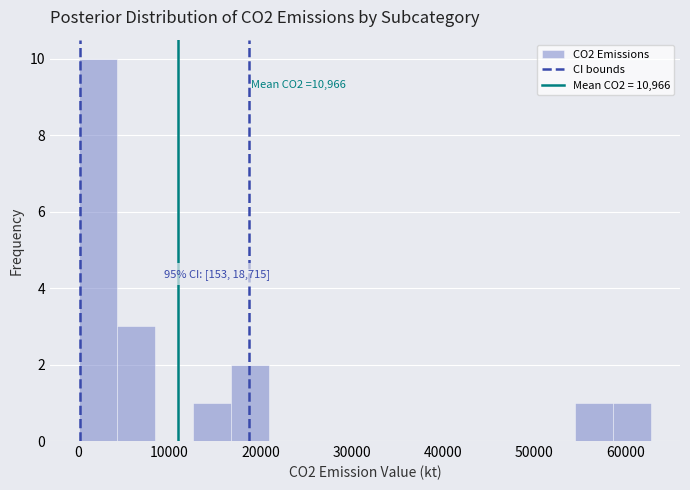

Over which range of the x-axis is the bar tallest?

0 to 4000